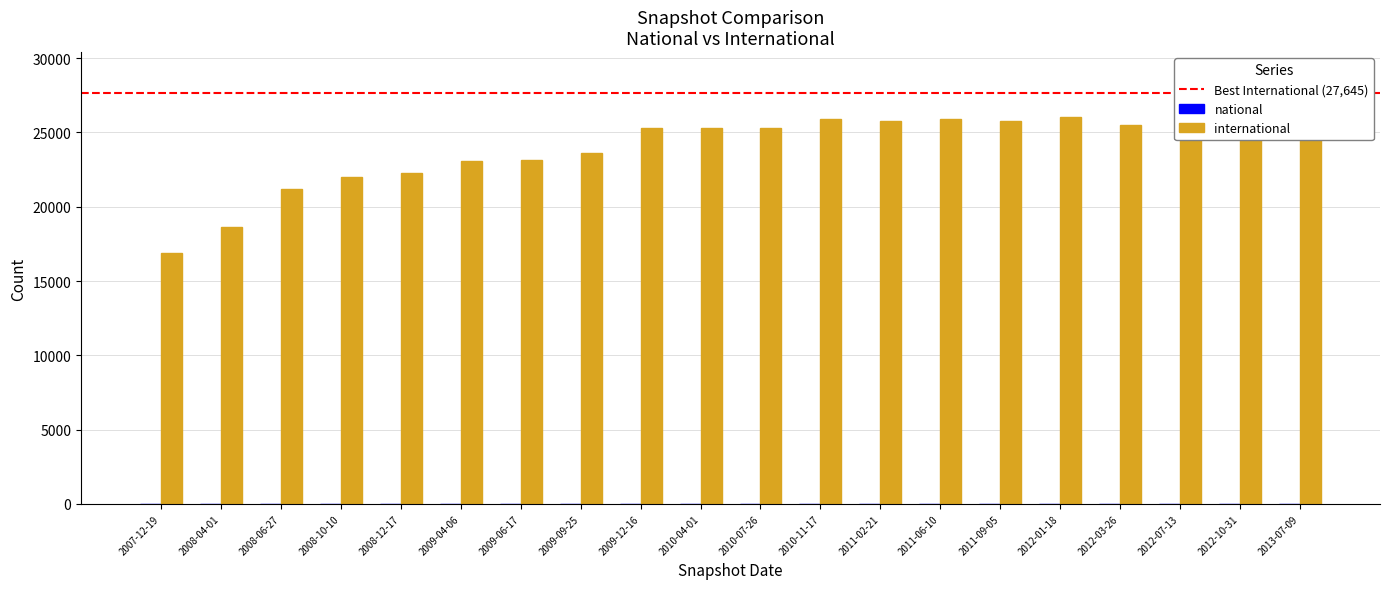

List the labels in order of value, smallest first.

2007-12-19, 2008-04-01, 2008-06-27, 2008-10-10, 2008-12-17, 2009-04-06, 2009-06-17, 2009-09-25, 2010-07-26, 2009-12-16, 2010-04-01, 2012-03-26, 2011-09-05, 2011-02-21, 2010-11-17, 2011-06-10, 2012-01-18, 2012-07-13, 2012-10-31, 2013-07-09